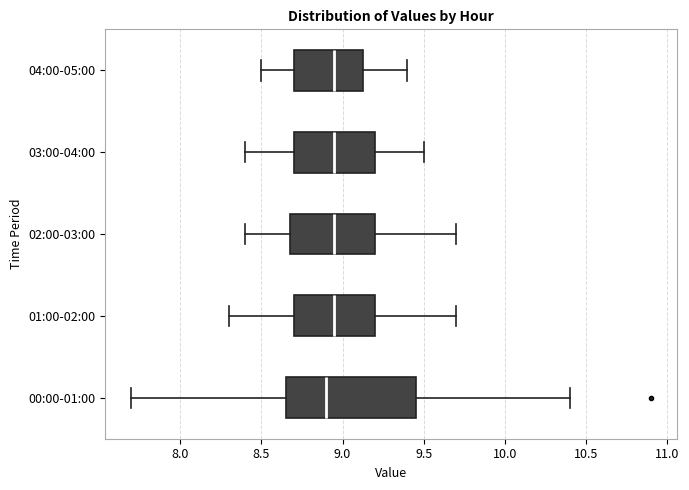

Comparing the boxes themselves (not the whiskers), which one is the widest?

00:00-01:00